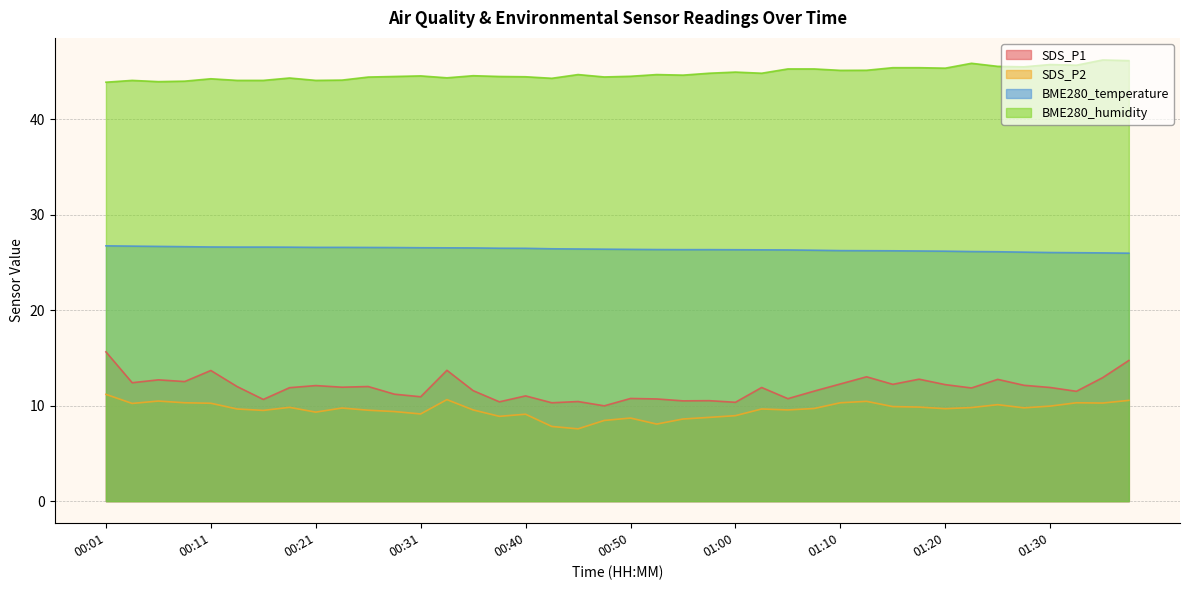

Is it true that SDS_P1 equals 16.2 at 00:55?

False